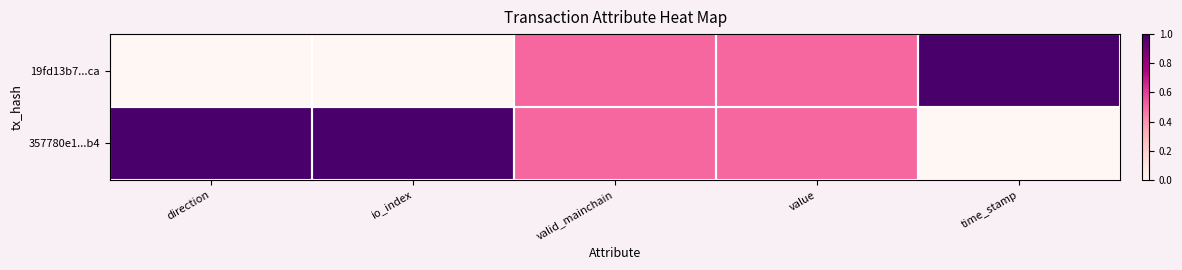

Reading left to right, extract all data points from this chart.

19fd13b7...ca: direction=0.0	io_index=0.0	valid_mainchain=0.5	value=0.5	time_stamp=1.0
357780e1...b4: direction=1.0	io_index=1.0	valid_mainchain=0.5	value=0.5	time_stamp=0.0